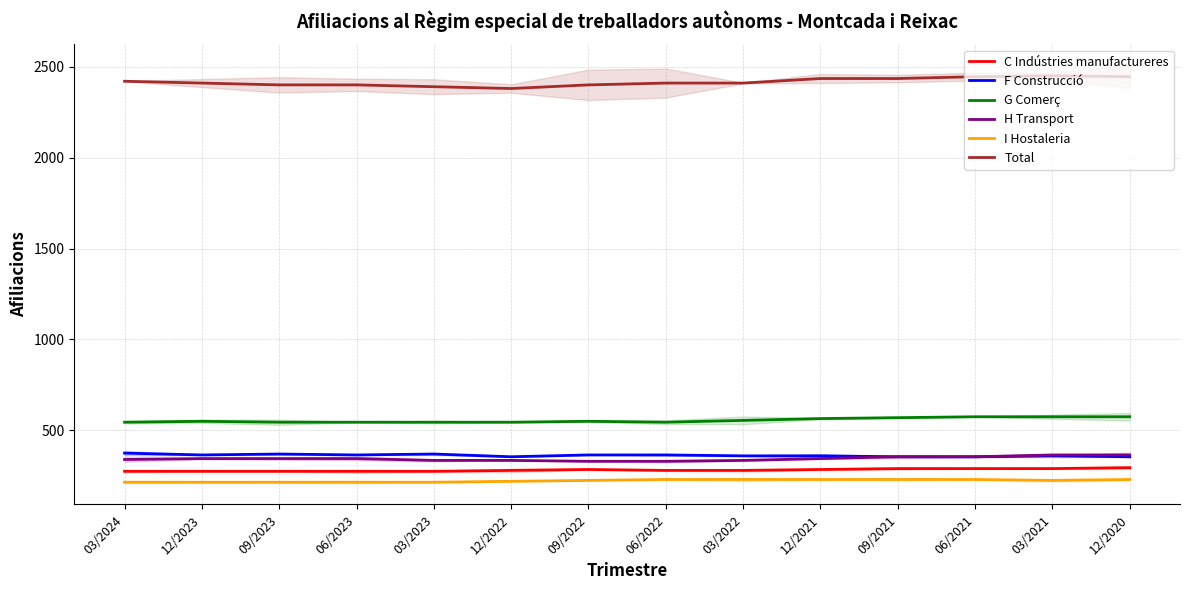

What is the total value across all series at 12/2023?

4160